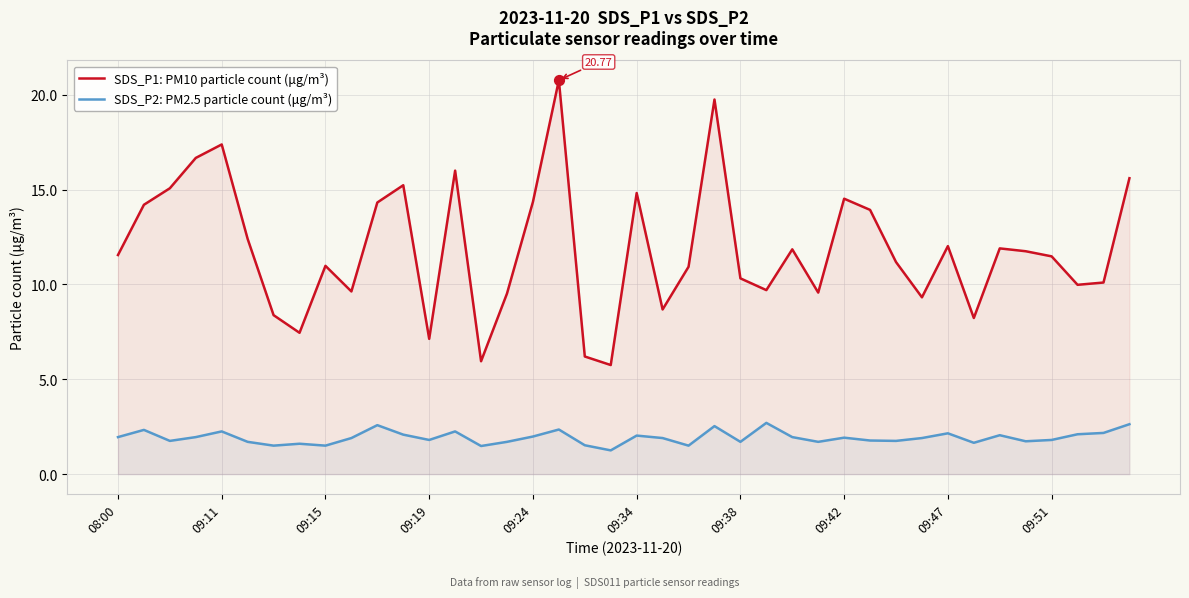

What are all the series names shown in the legend?

SDS_P1: PM10 particle count (μg/m³), SDS_P2: PM2.5 particle count (μg/m³)